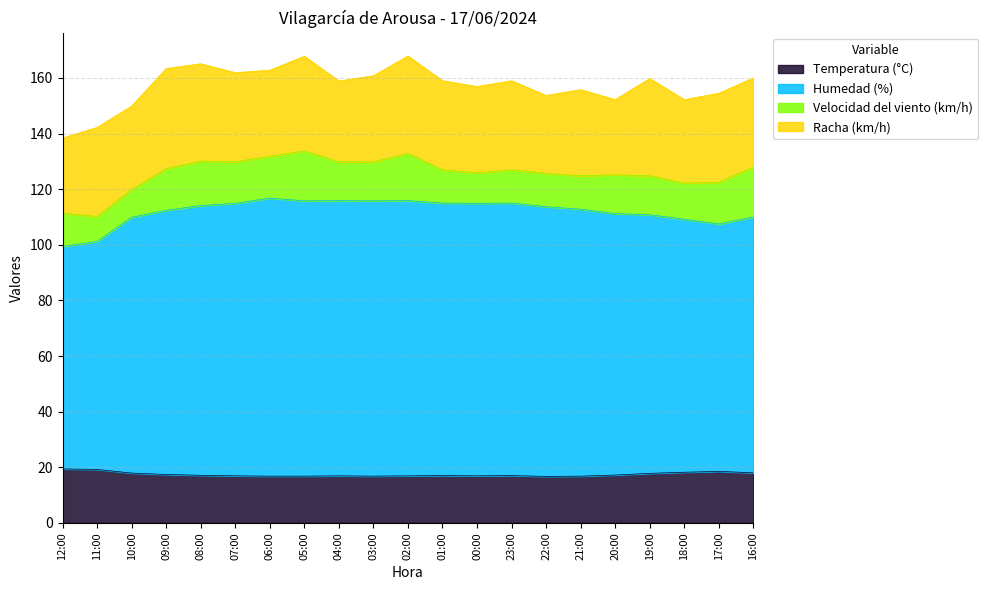

Which label corresponds to the smallest value in the chart?

22:00